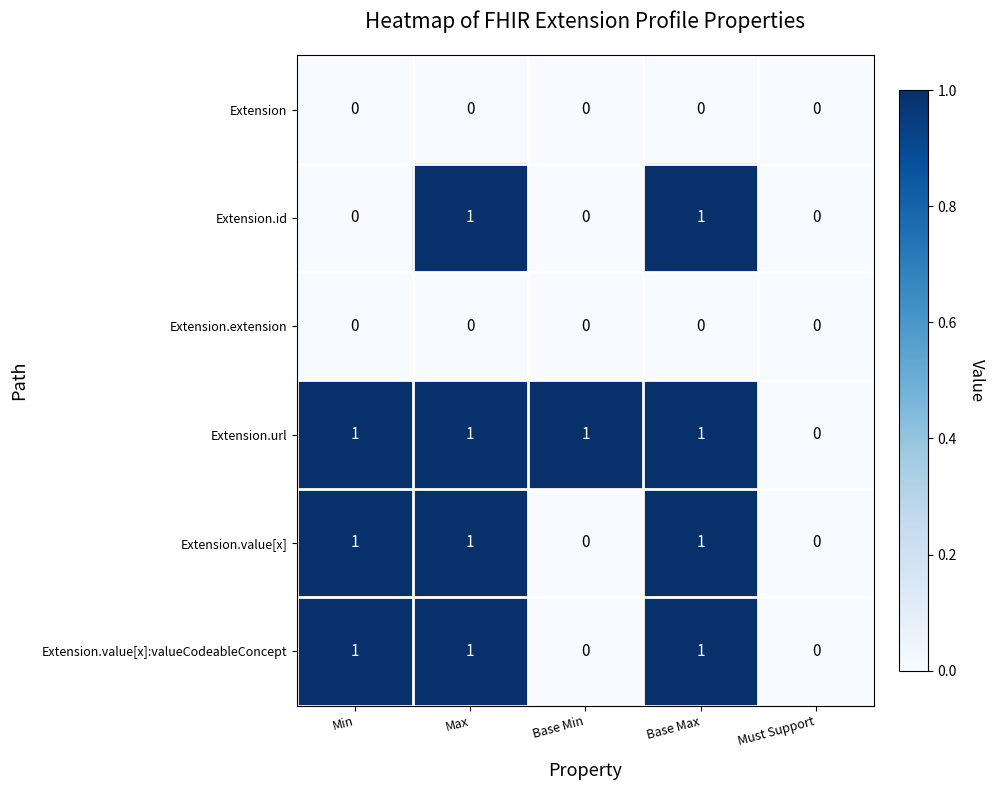

At which label does Extension.url reach its minimum?

Must Support